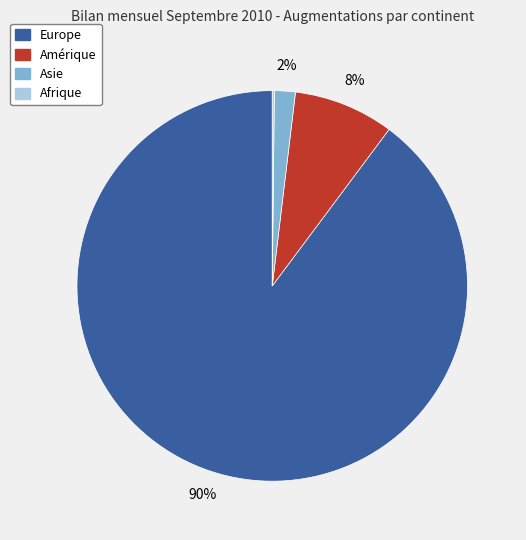

Does Amérique account for over 50% of the chart?

No